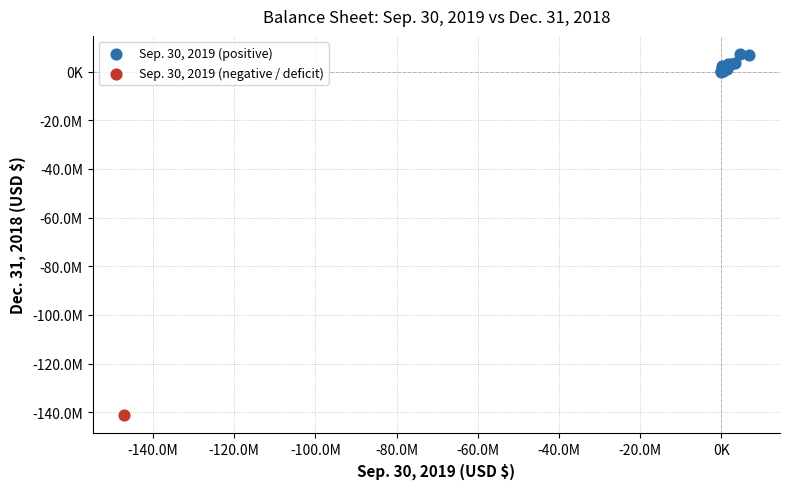

What are all the series names shown in the legend?

Sep. 30, 2019 (positive), Sep. 30, 2019 (negative / deficit)